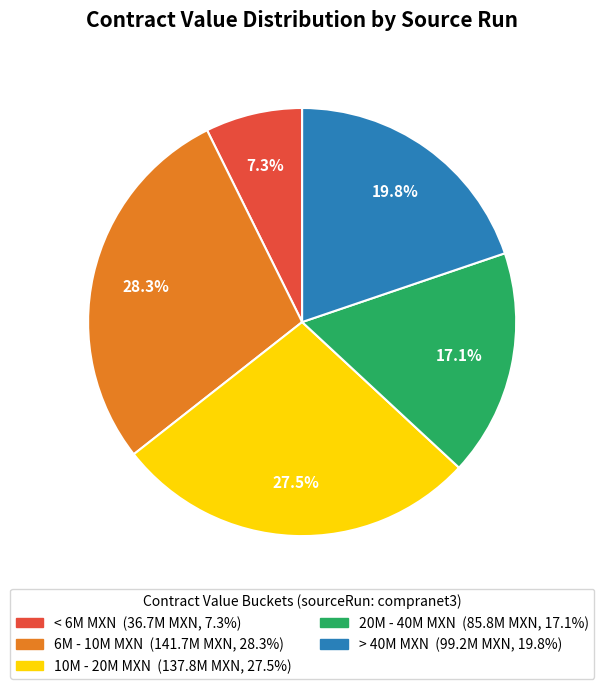

Is there any slice that represents more than half of the pie?

No